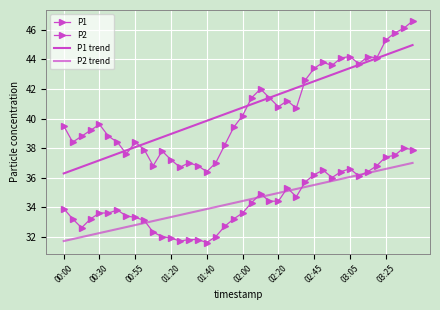

What is the average value of the P1 series?

40.6